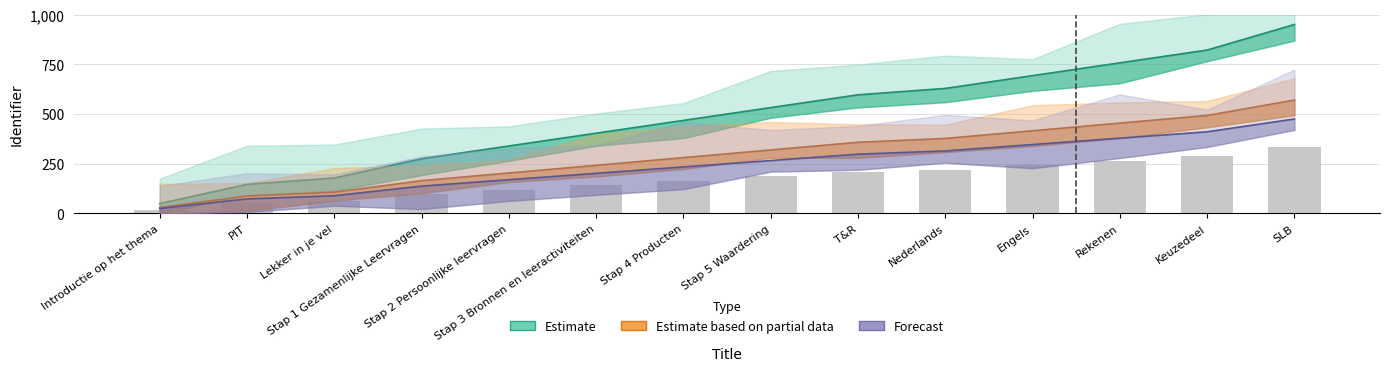

What is the smallest value displayed?

25.0